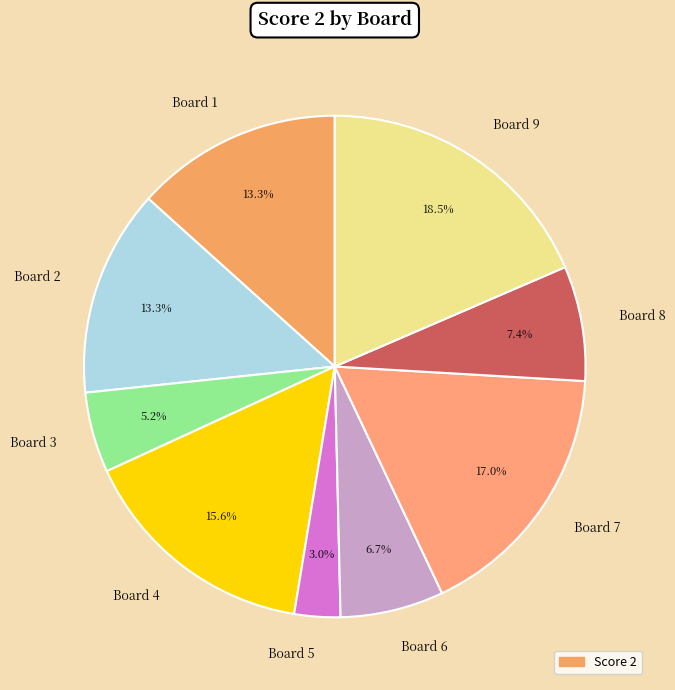

Which category has the smallest portion of the pie?

Board 5